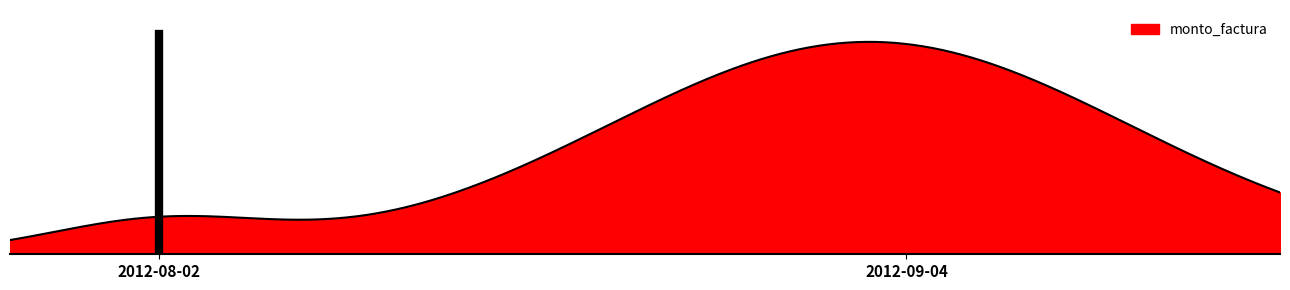

Does the chart have visible grid lines?

No